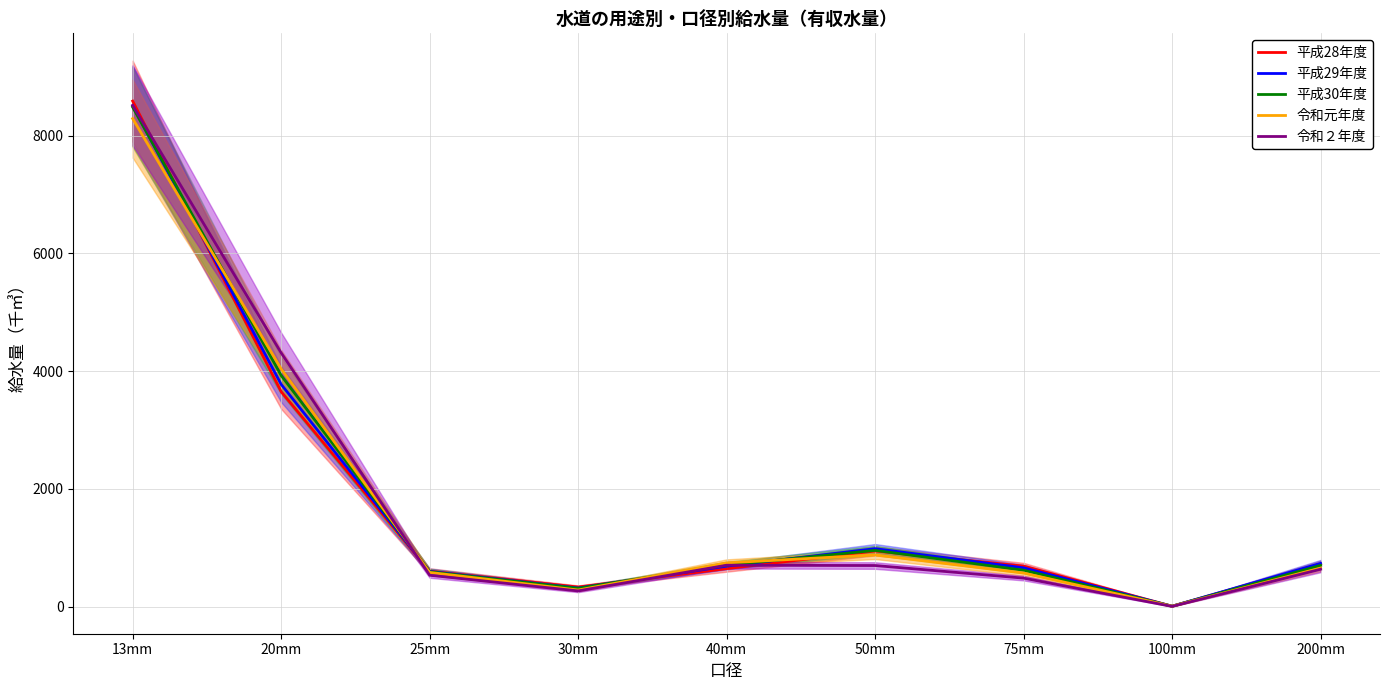

What is the label of the 4th point from the left?

30mm